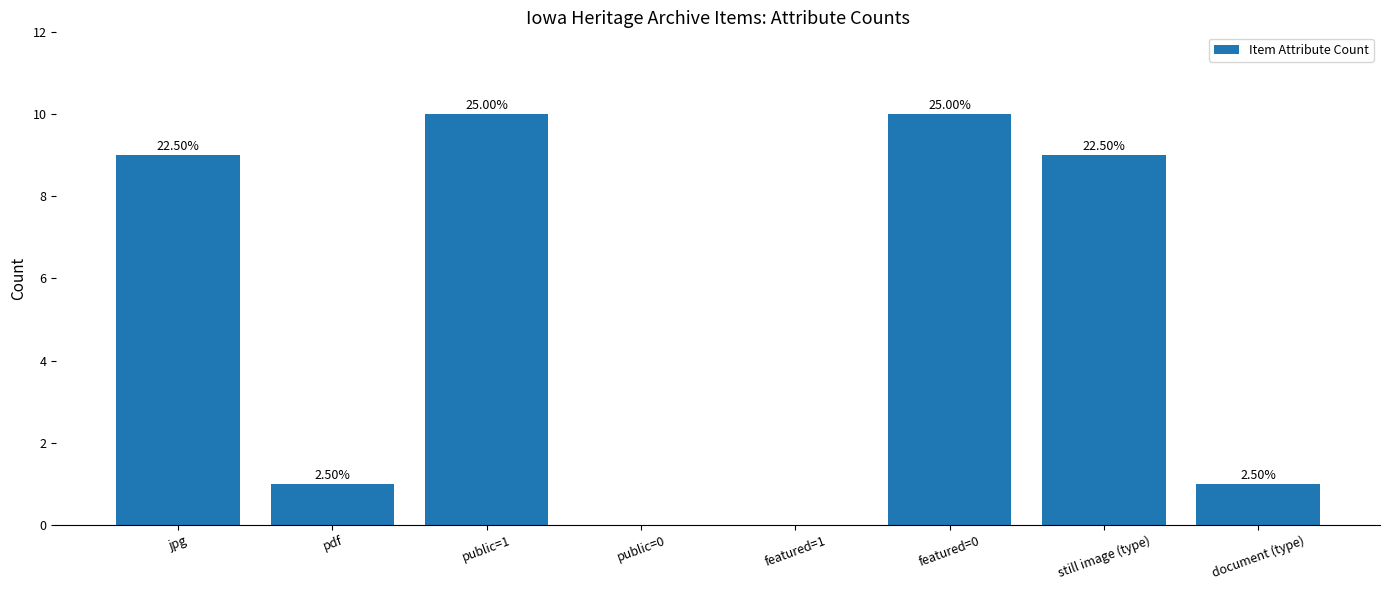

Does the chart contain any negative values?

No